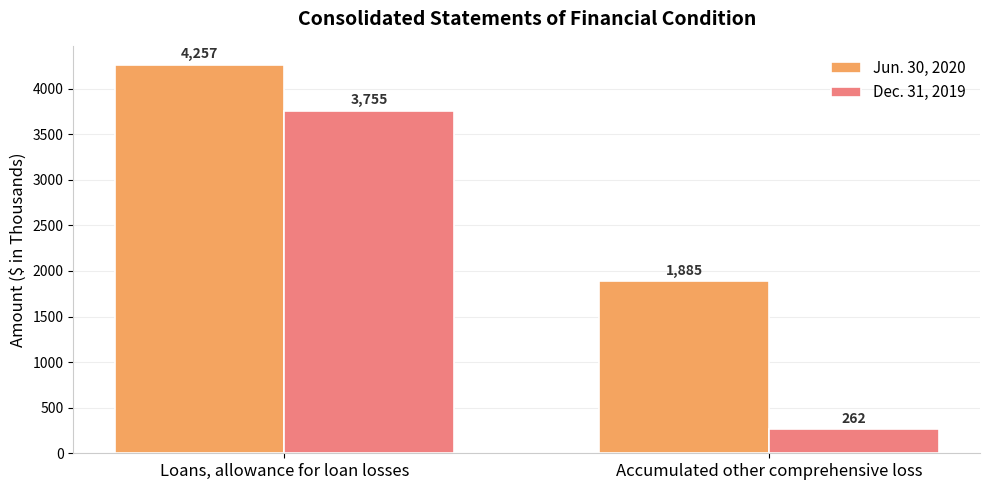

What is the smallest value displayed?

262